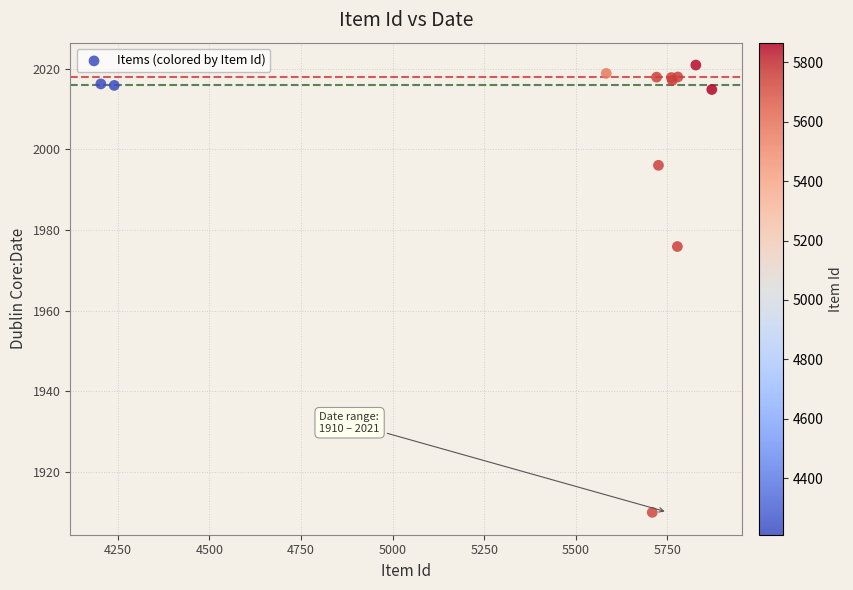

What Y value in the scatter plot is closest to 1965?

1975.9